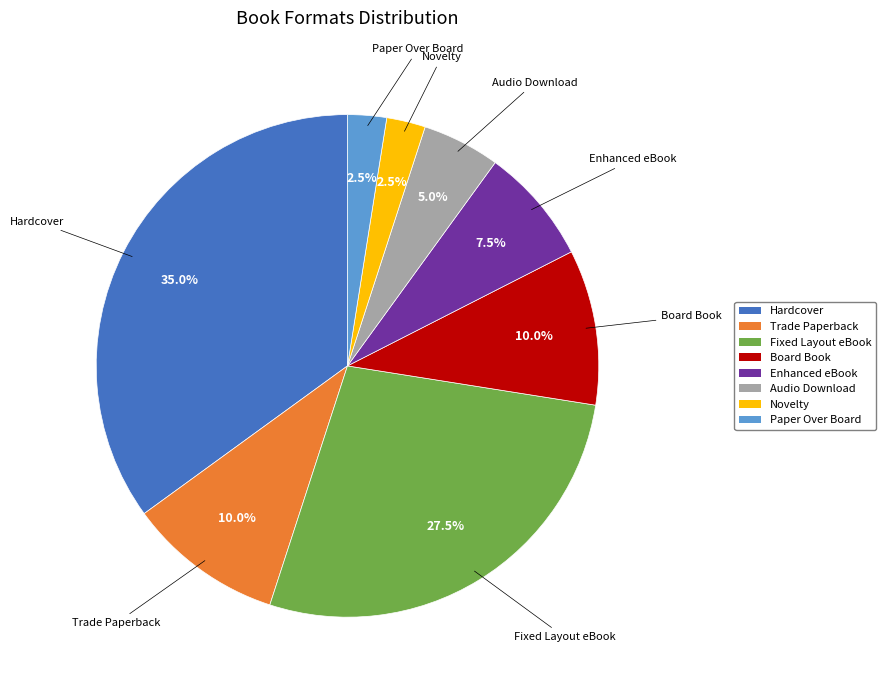

Is it true that Hardcover is 35% of the pie?

True